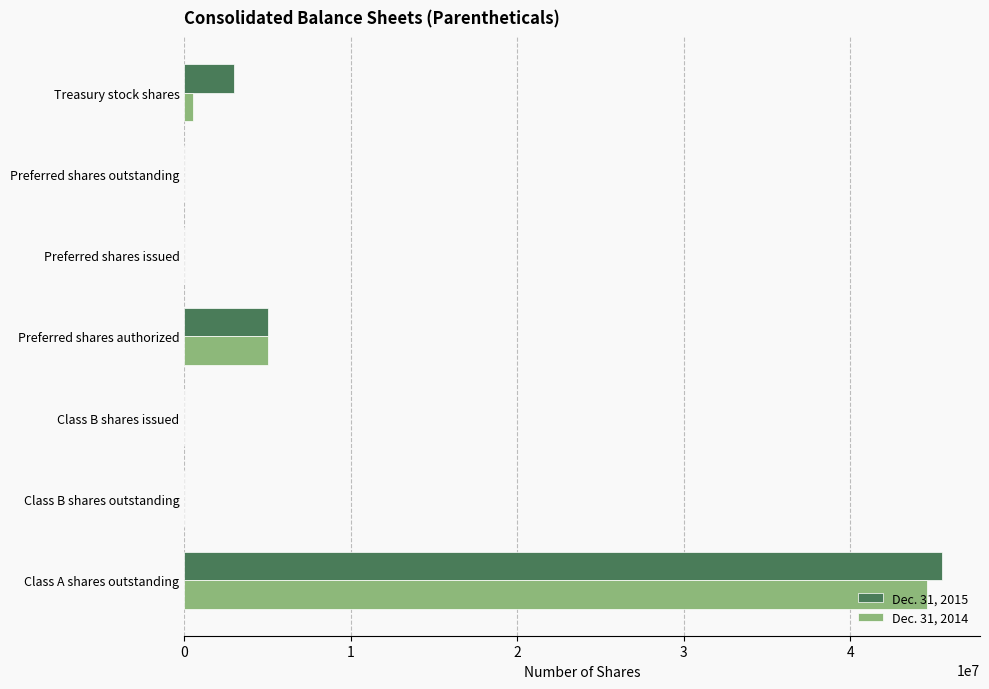

The Dec. 31, 2014 series shows 23901218 at Class B shares issued. True or false?

False